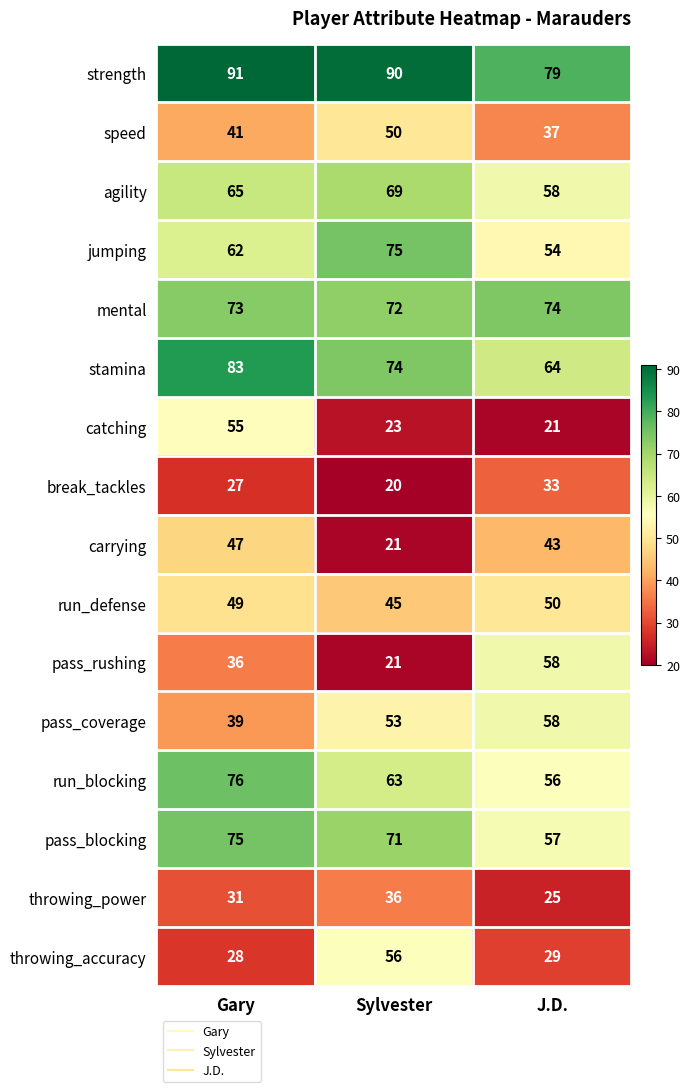

The value of pass_blocking at Gary is 130. True or false?

False